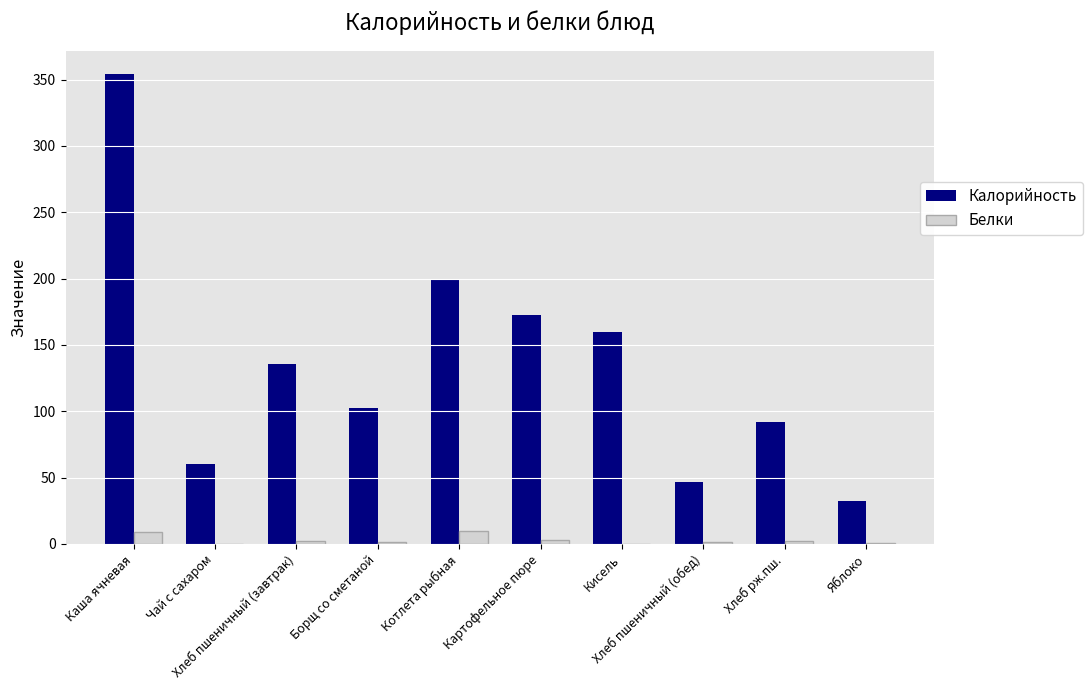

What is the greatest value displayed?

354.1